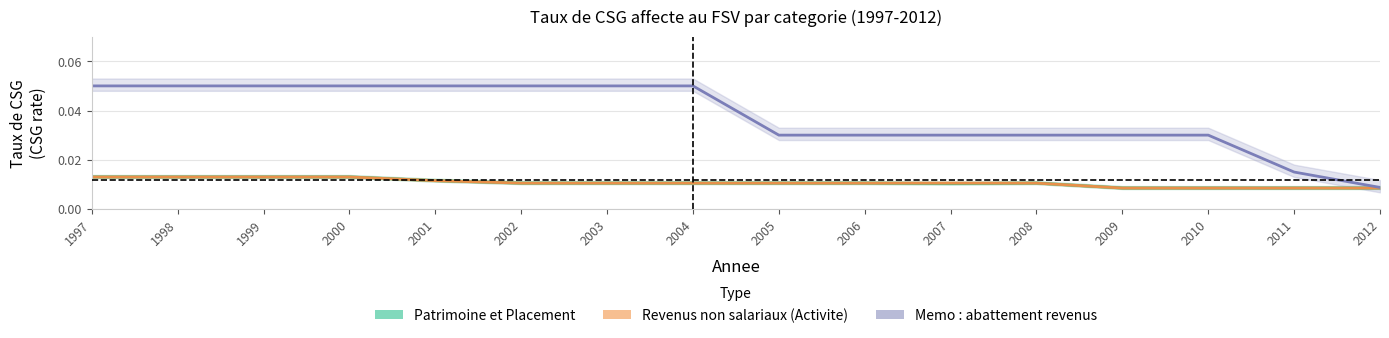

Is this an area chart (filled region under the line)?

No